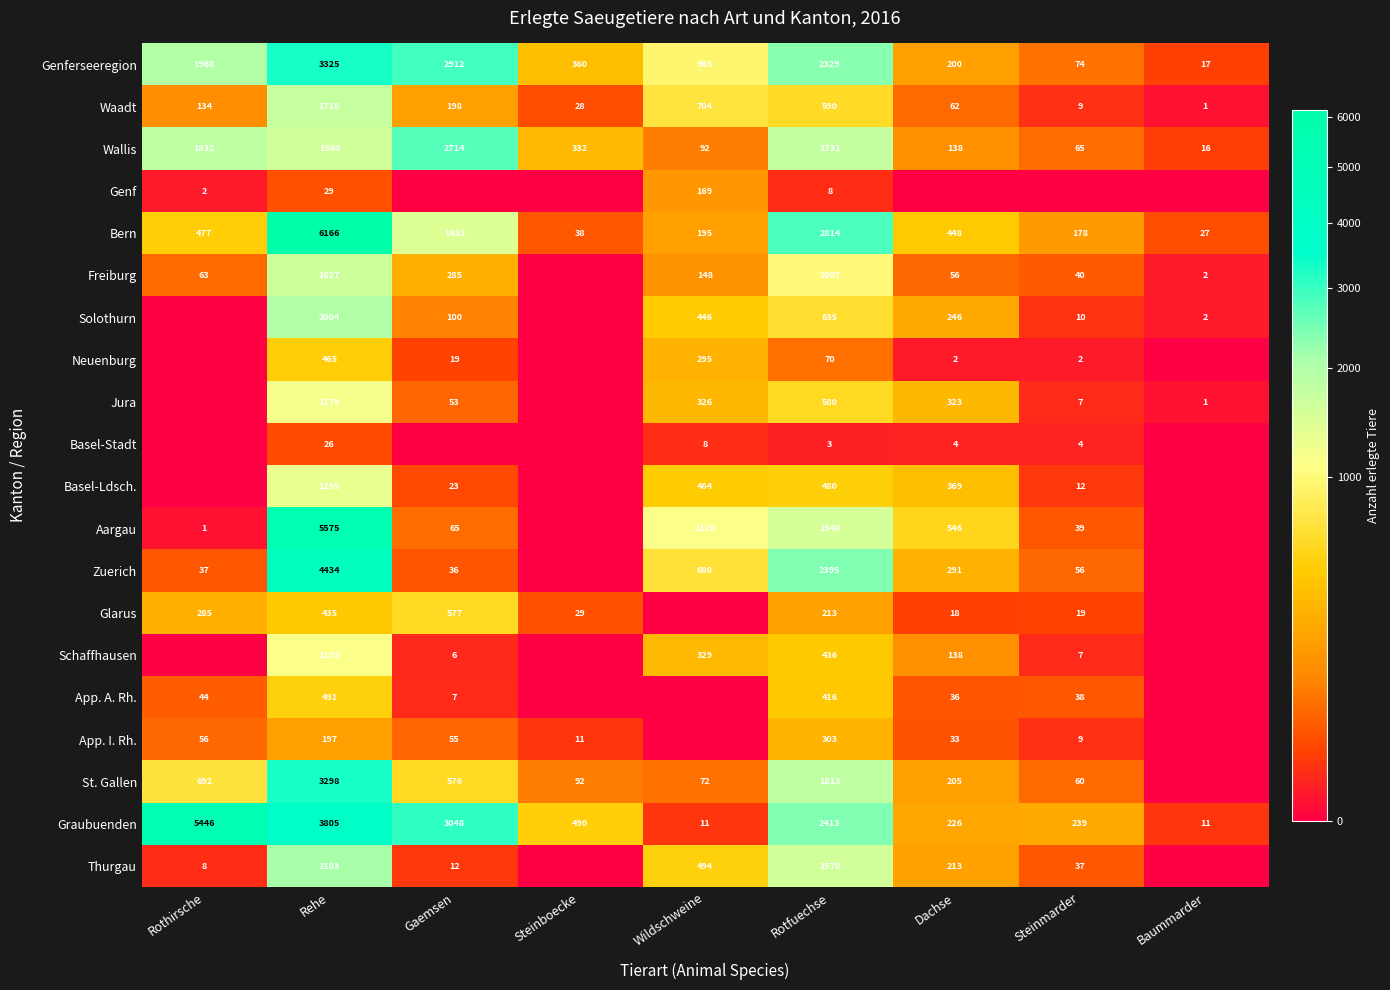

At which label is Wallis closest to 1365?

Rehe